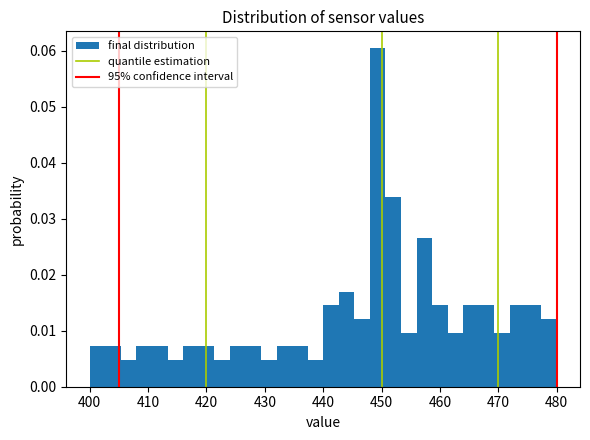

Around what value on the x-axis is the tallest bar? Give the approximate position of its centre, as read against the axis.

449